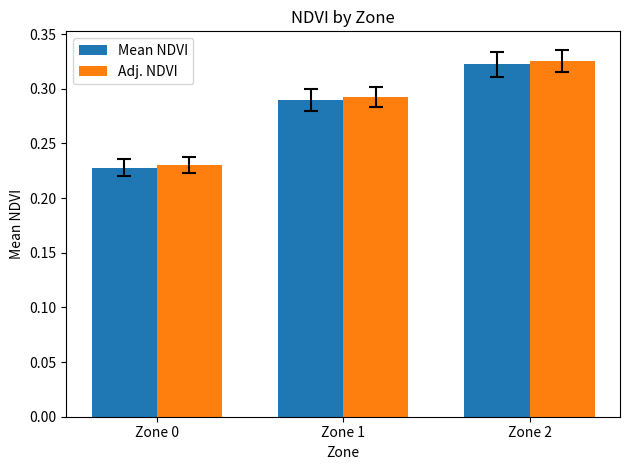

At which label does Adj. NDVI reach its minimum?

Zone 0